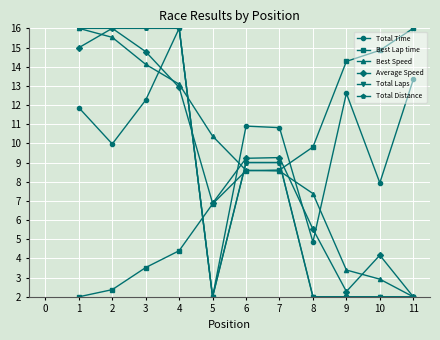

Where is the first local minimum for Total Distance?

5